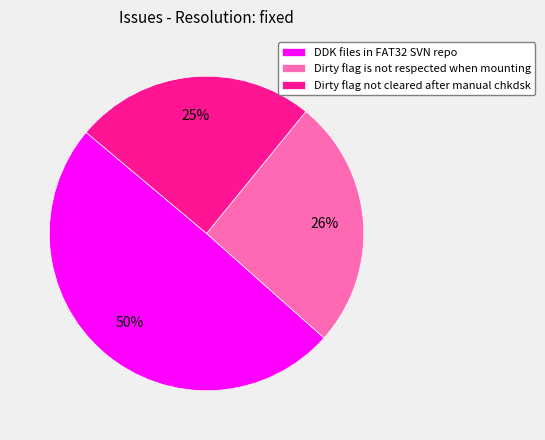

To the nearest percent, what is the combined percentage of Dirty flag not cleared after manual chkdsk and Dirty flag is not respected when mounting?

50%